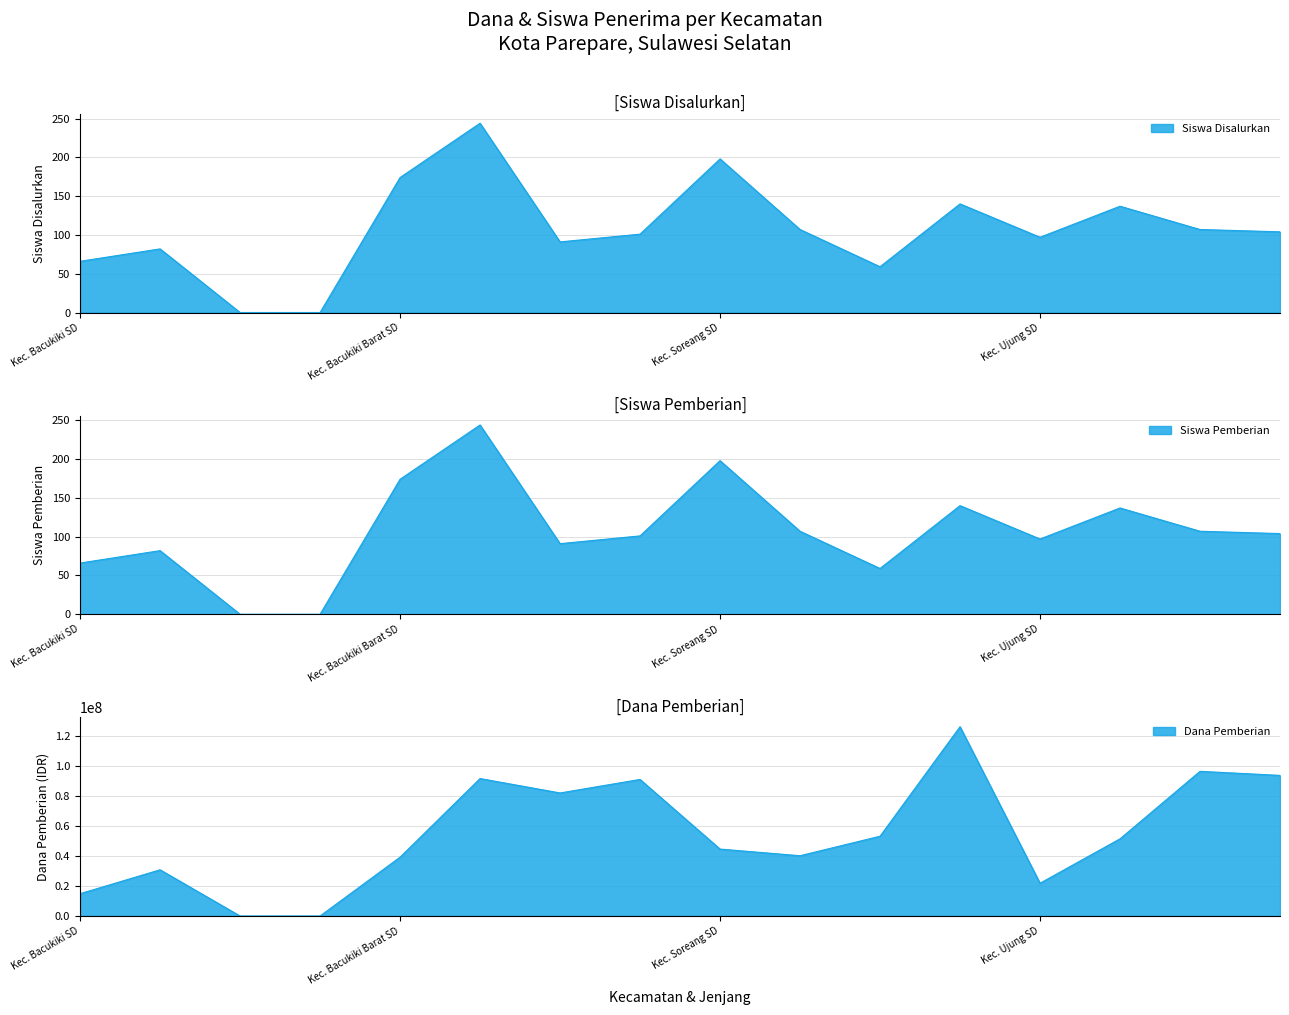

True or false: Dana Pemberian and Siswa Pemberian cross at least once.

False